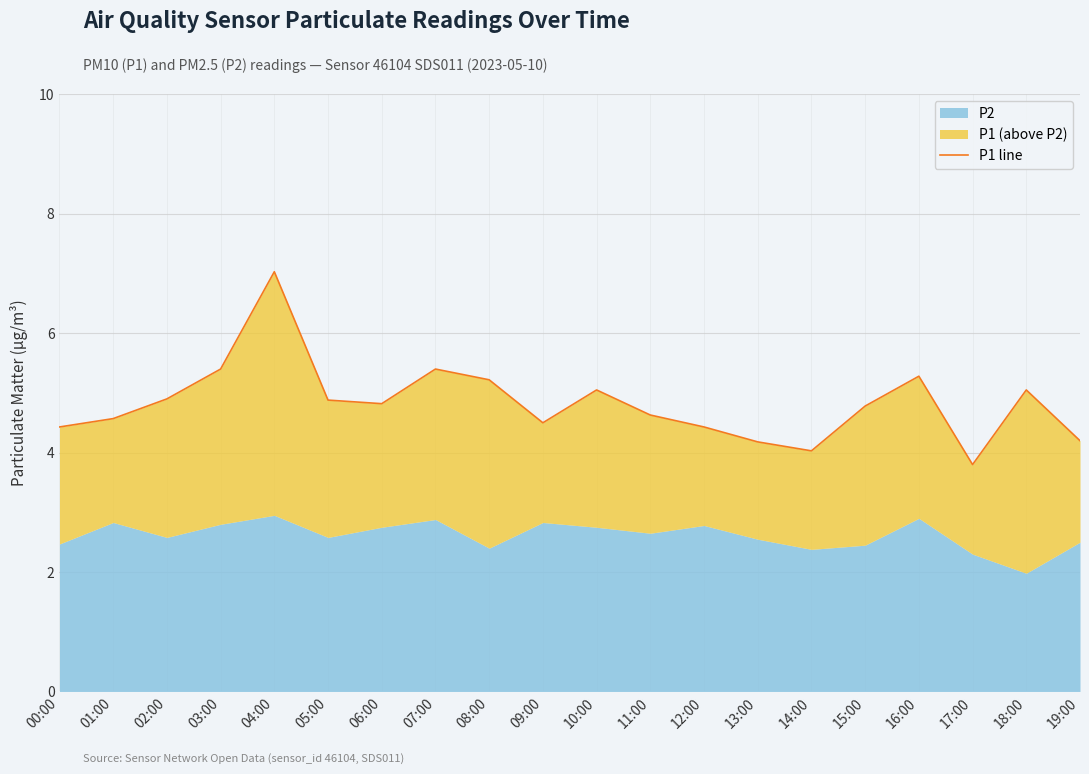

Reading right to left, list all the values displayed in this chart.

4.2	5.0	3.8	5.3	4.8	4.0	4.2	4.4	4.6	5.0	4.5	5.2	5.4	4.8	4.9	7.0	5.4	4.9	4.6	4.4